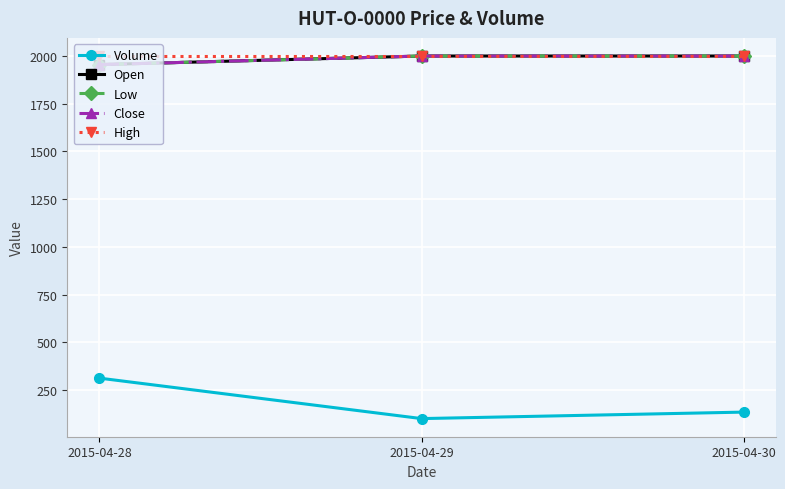

Is this an area chart (filled region under the line)?

No